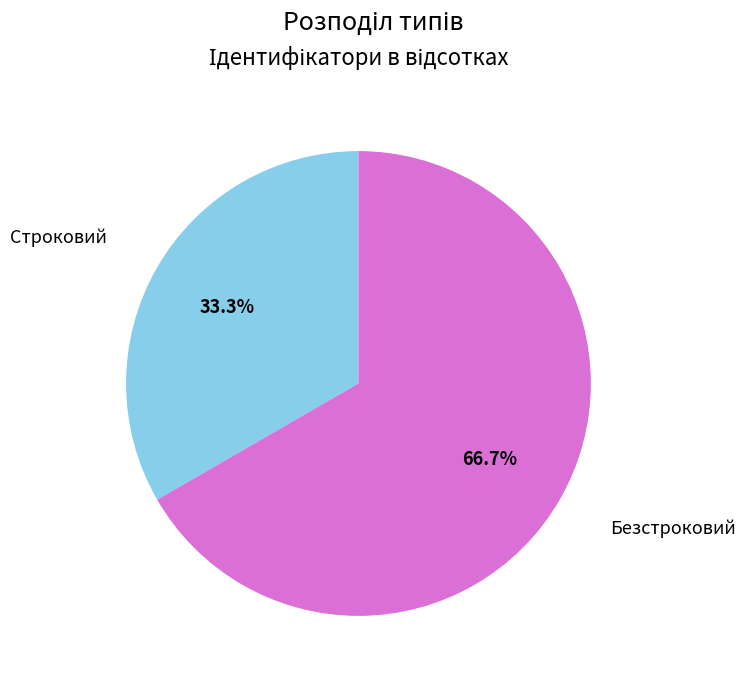

How many slices are in this pie chart?

2